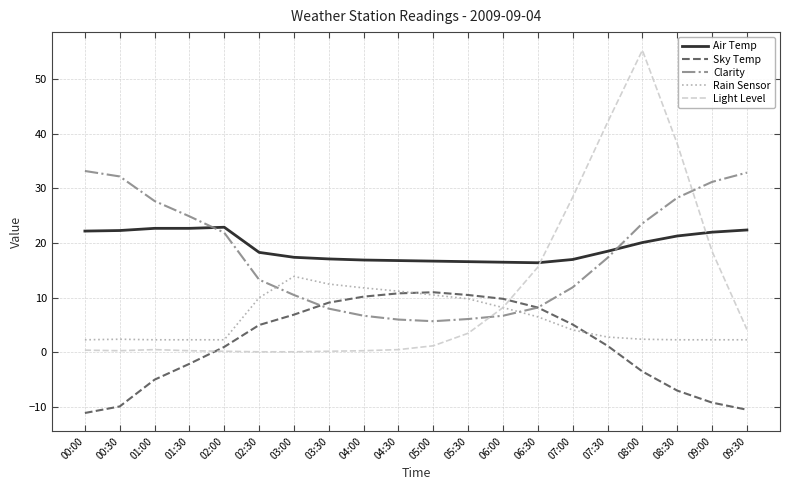

Which series has the largest range (max minus min)?

Light Level